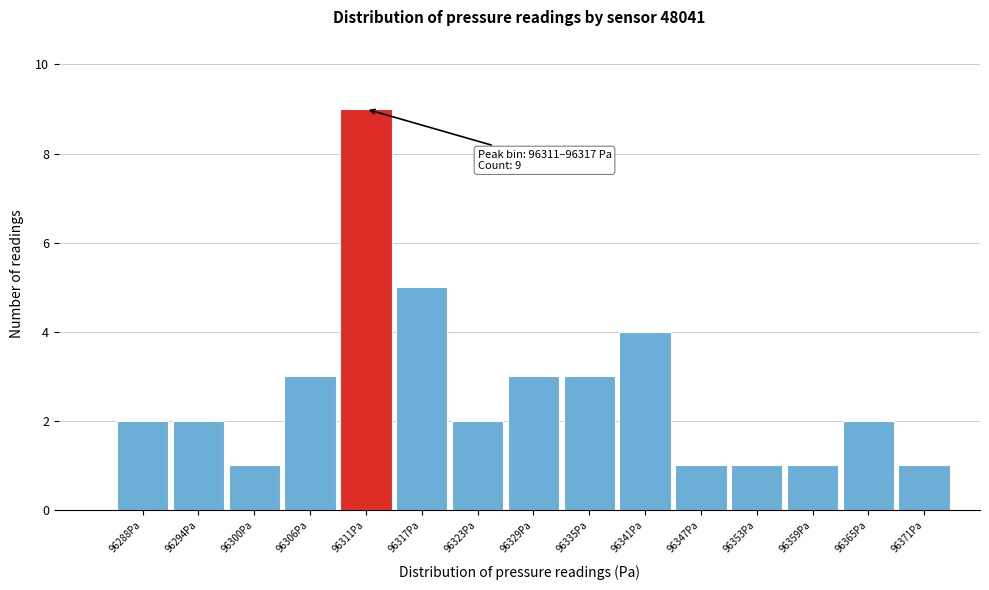

Reading left to right, transcribe all the data shown in this chart.

2	2	1	3	9	5	2	3	3	4	1	1	1	2	1